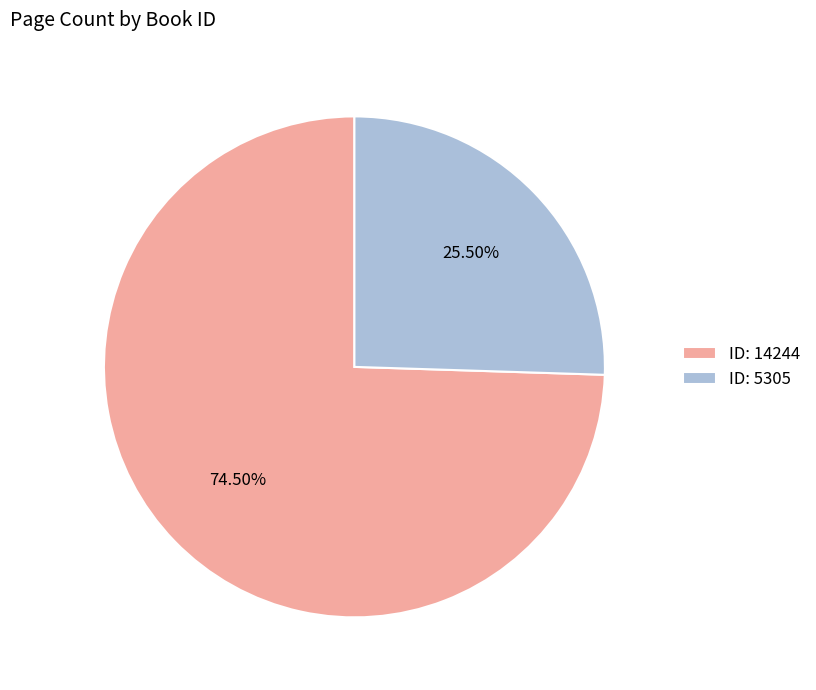

Rank the categories by value from lowest to highest.

ID: 5305, ID: 14244